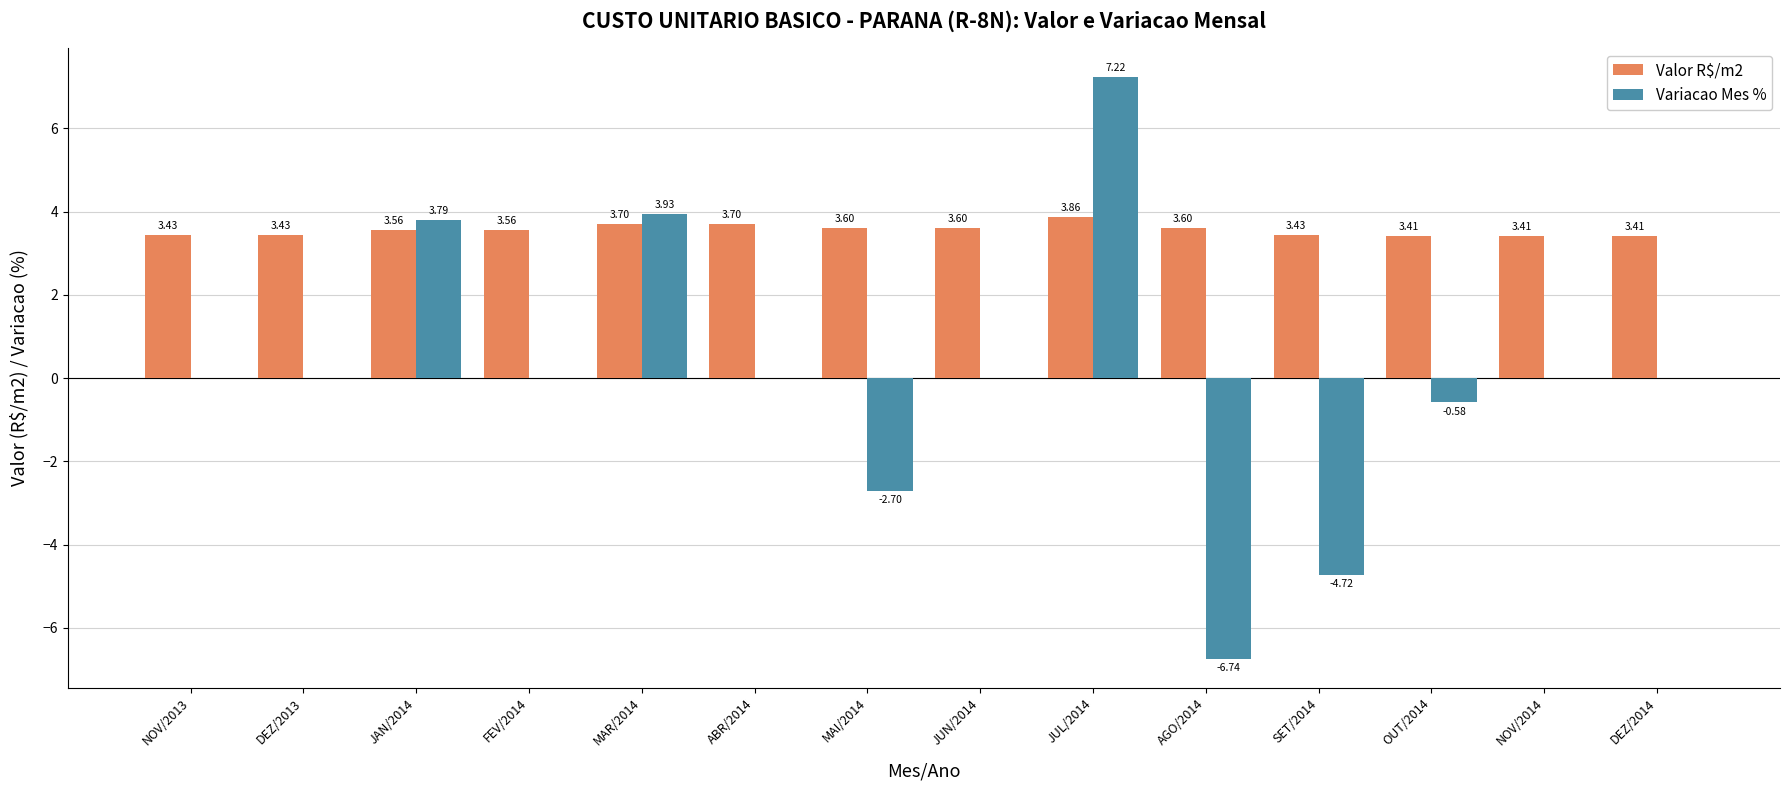

Between DEZ/2013 and MAI/2014, which series saw the biggest shift?

Variacao Mes %